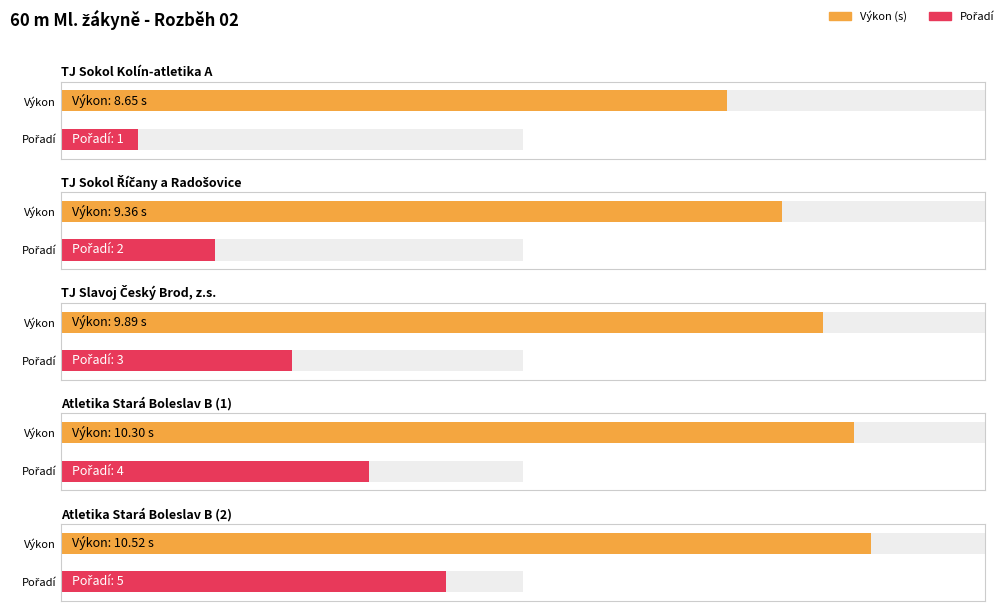

Does the chart contain any negative values?

No